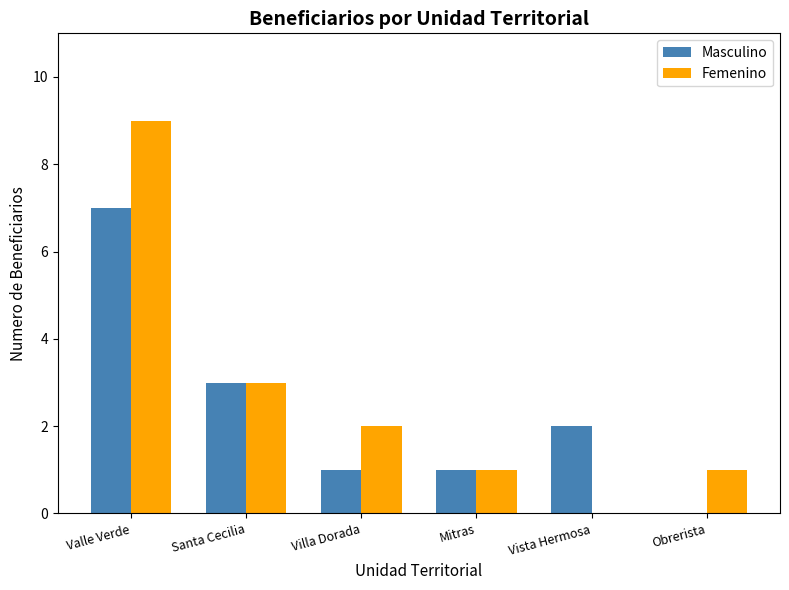

At which label is Femenino closest to 4?

Santa Cecilia